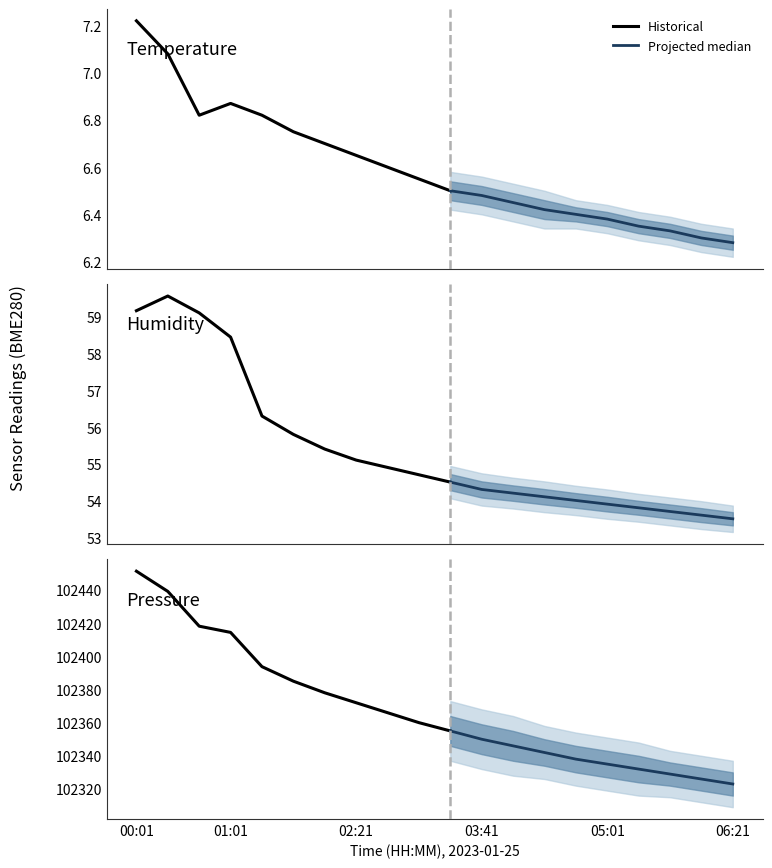

At how many categories does at least one series exceed 33524?

20